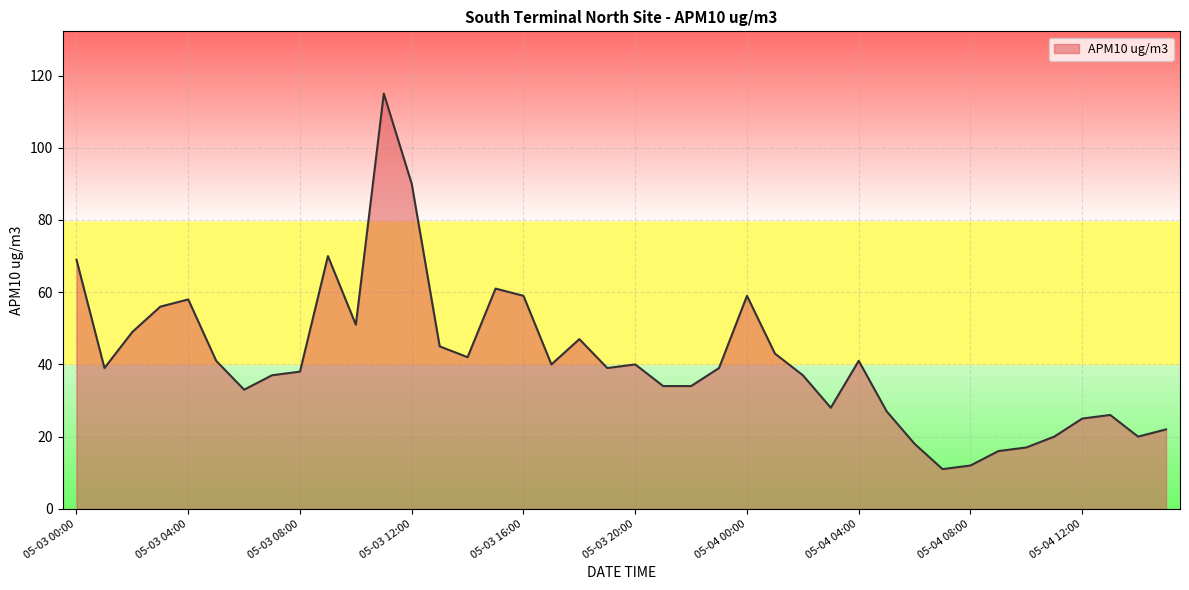

What is the greatest value displayed?

115